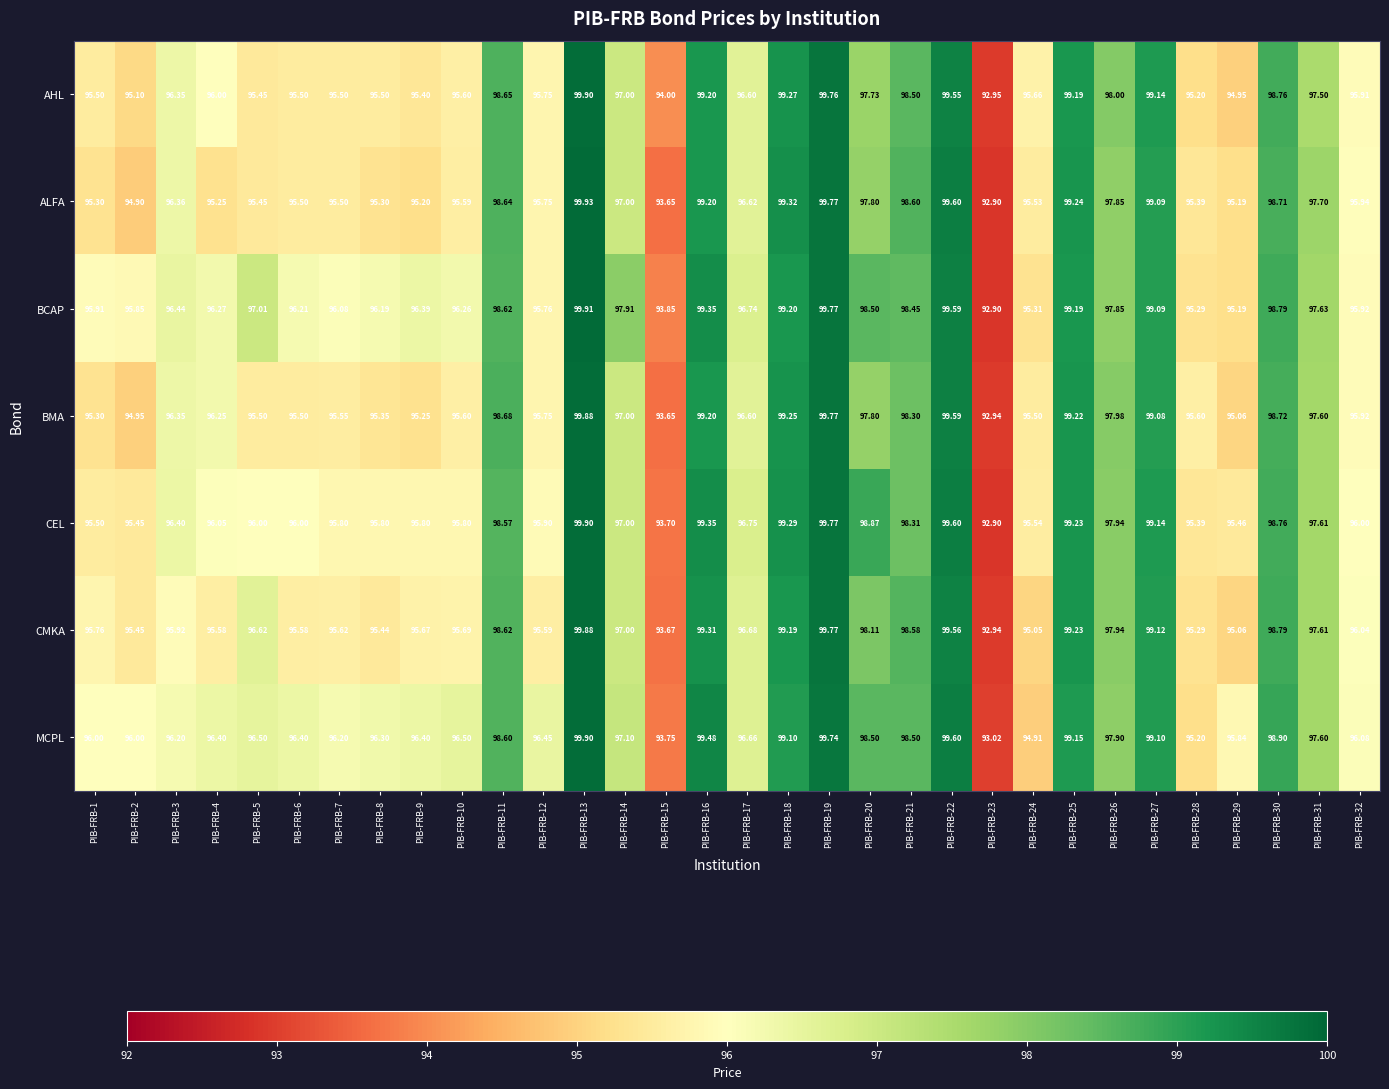

Between PIB-FRB-8 and PIB-FRB-16, which series saw the biggest shift?

ALFA